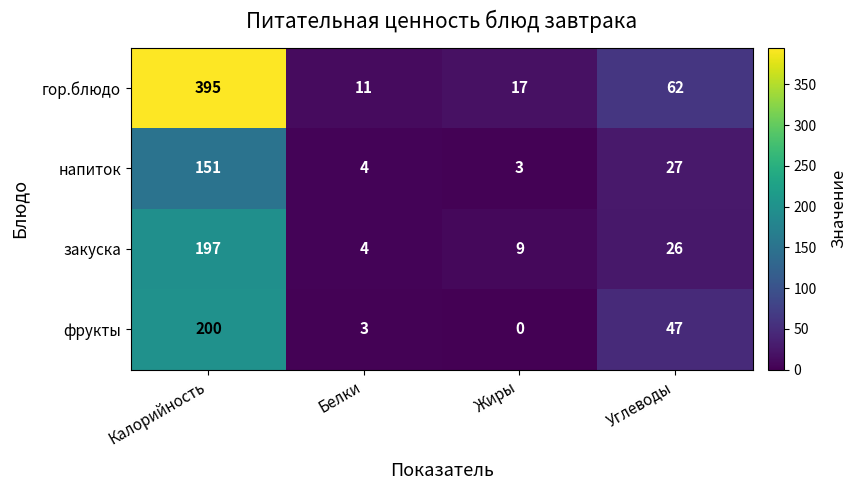

What is the difference between the maximum and minimum values in the закуска series?

193